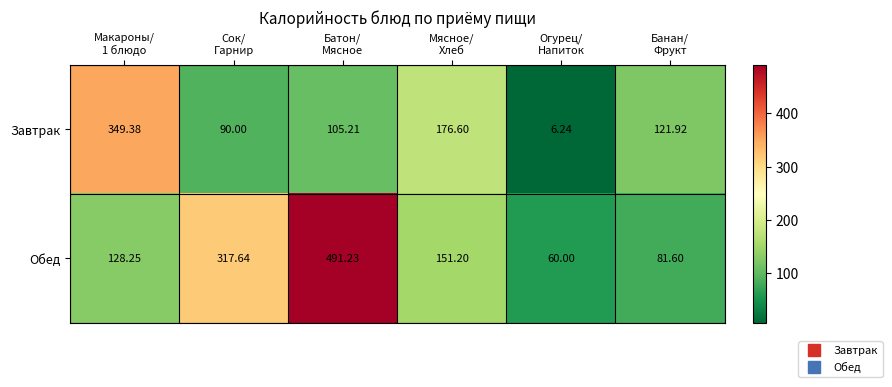

List the series in order of their peak value, lowest first.

Завтрак, Обед